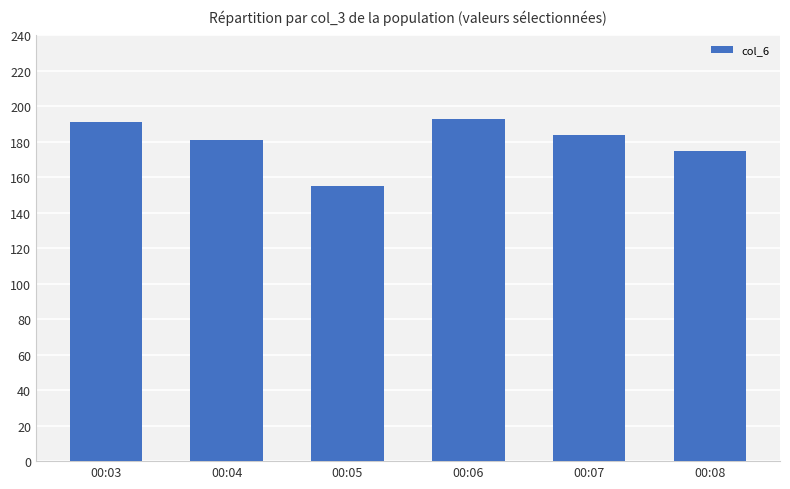

Count the number of categories in the chart.

6